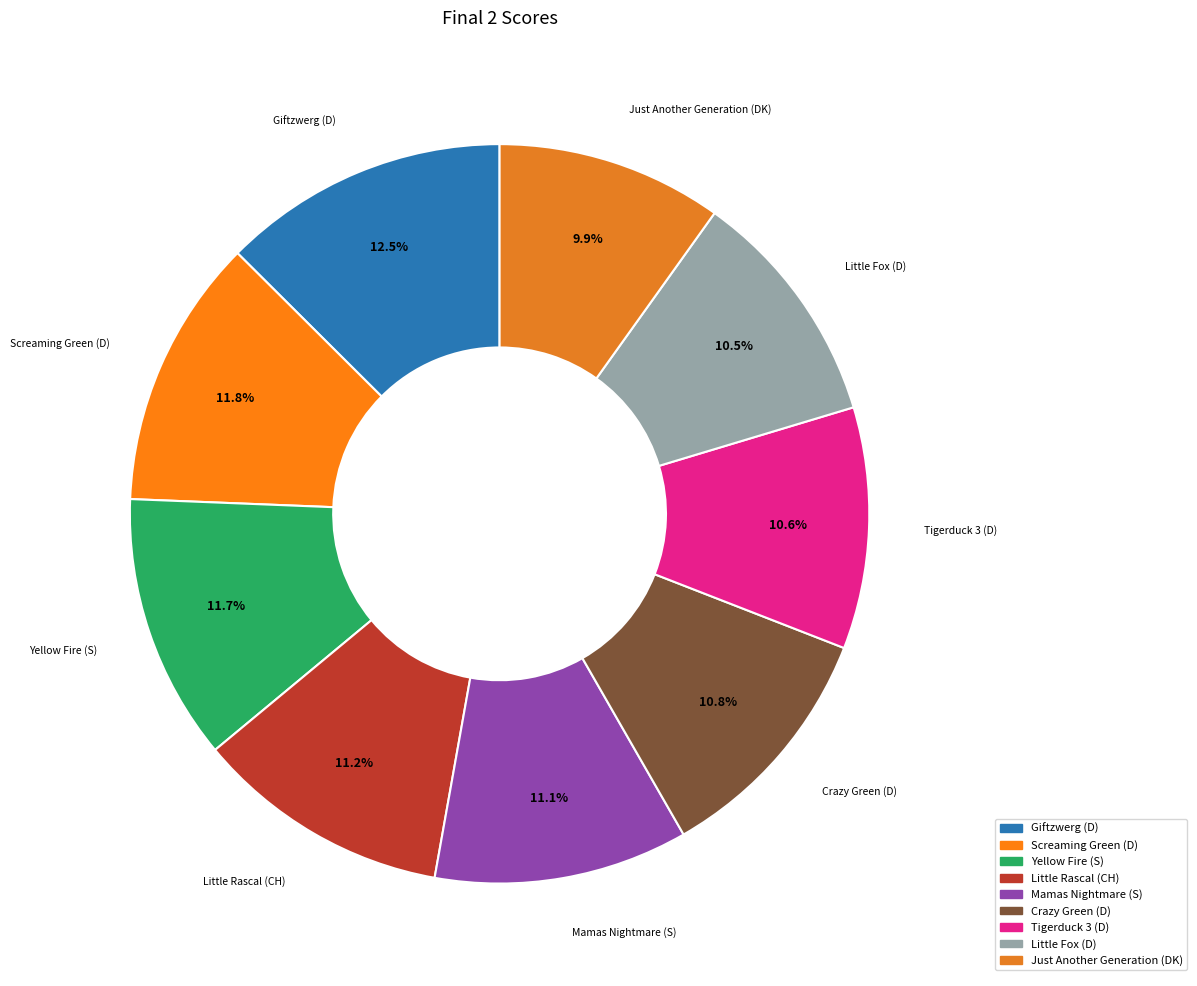

Is it true that Mamas Nightmare (S) is 11% of the pie?

True